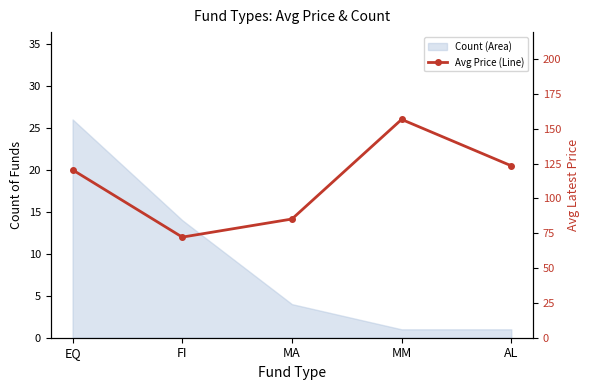

What is the label of the 5th point from the left?

AL